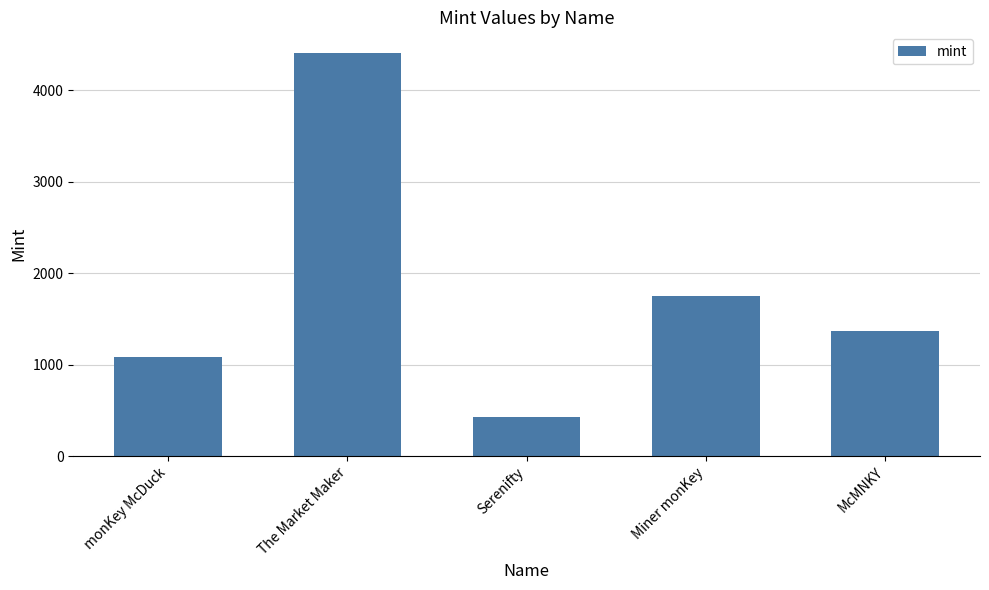

How many bars are there in total?

5